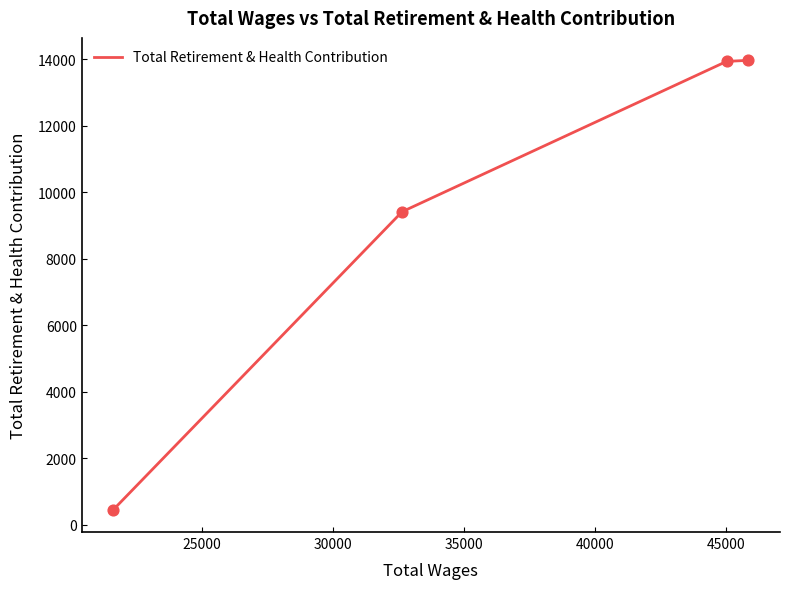

True or false: there are more than 2 points higher than both neighbors.

False